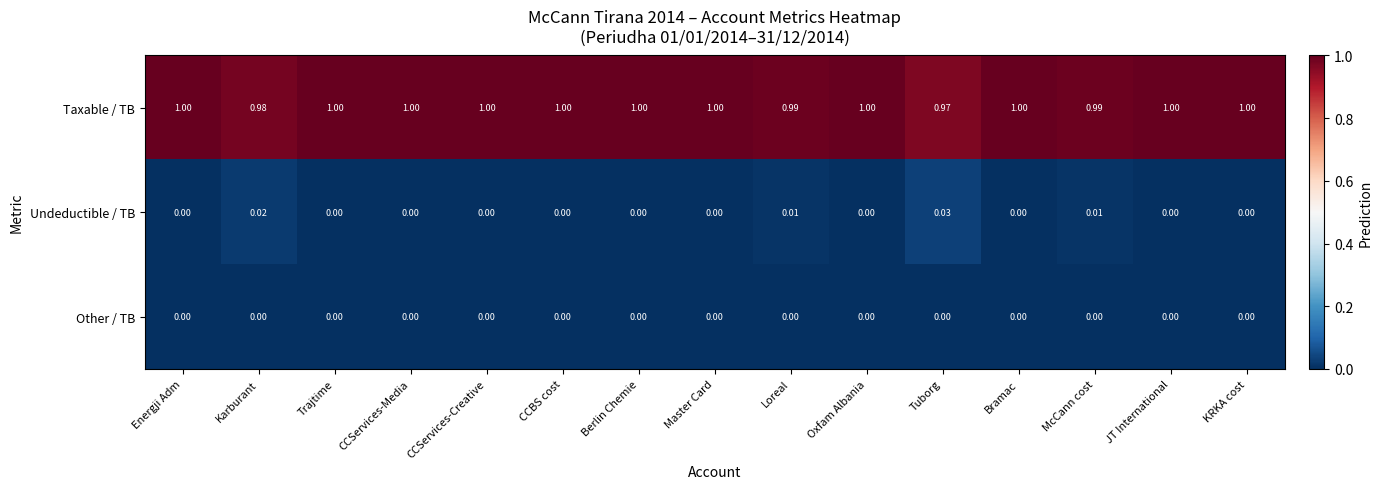

List the series in order of their peak value, lowest first.

Other / TB, Undeductible / TB, Taxable / TB